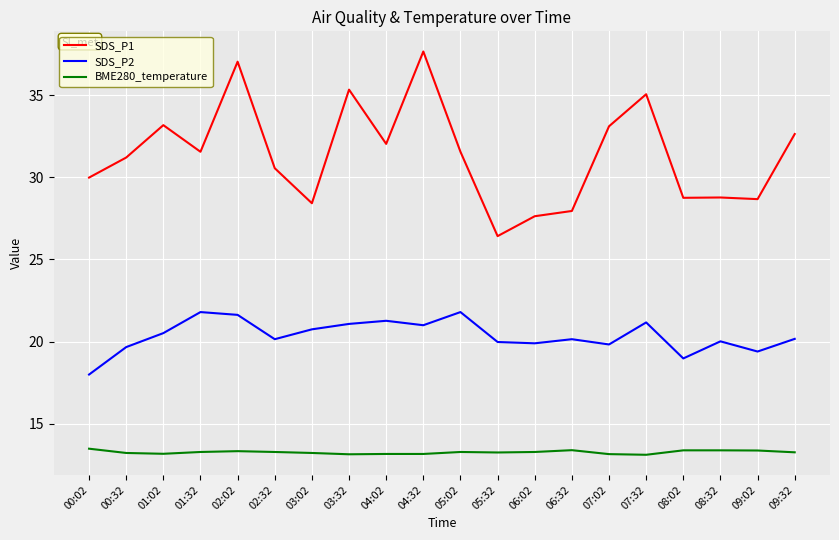

What is the difference between the maximum and minimum values in the BME280_temperature series?

0.4